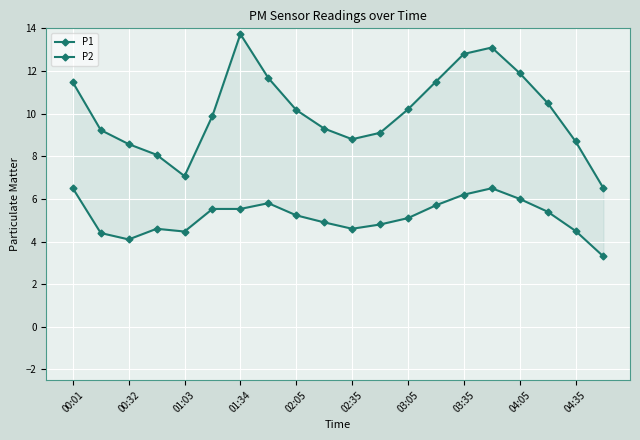

True or false: P1 and P2 intersect in this chart.

False